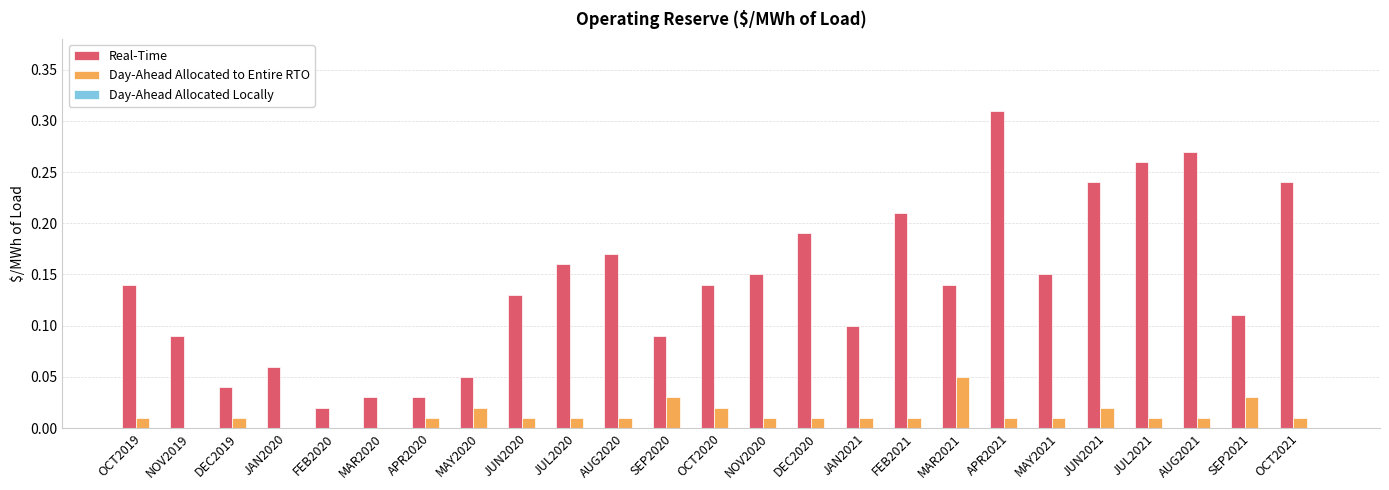

At which category is the sum across all series the highest?

APR2021